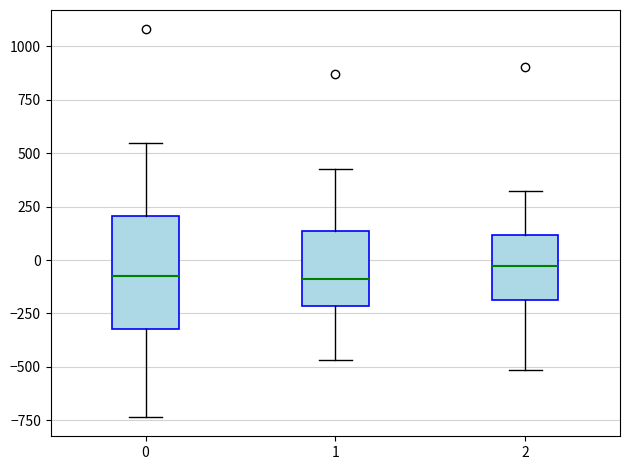

Comparing the boxes themselves (not the whiskers), which one is the tallest?

0